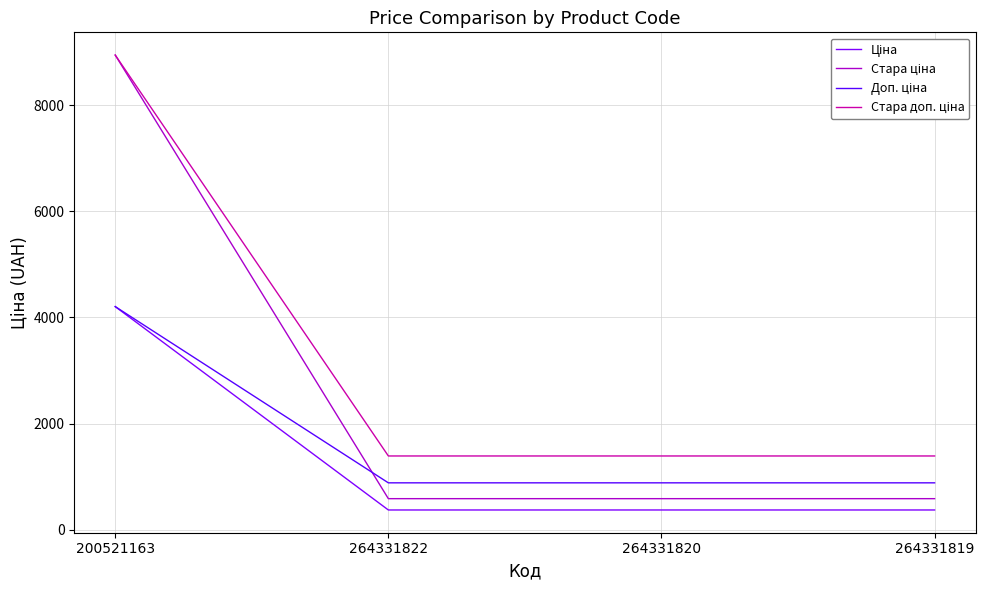

What is the maximum value shown in the chart?

8946.3